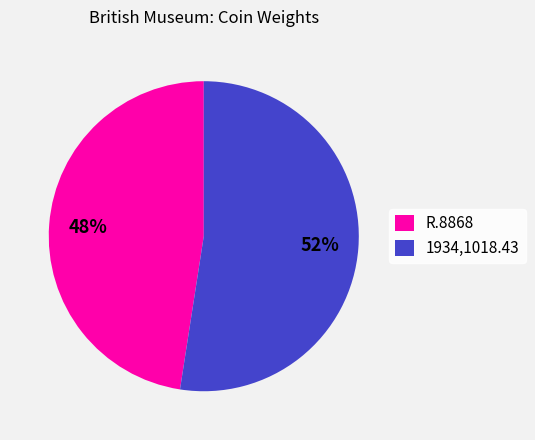

To the nearest percent, what is the average slice percentage?

50%